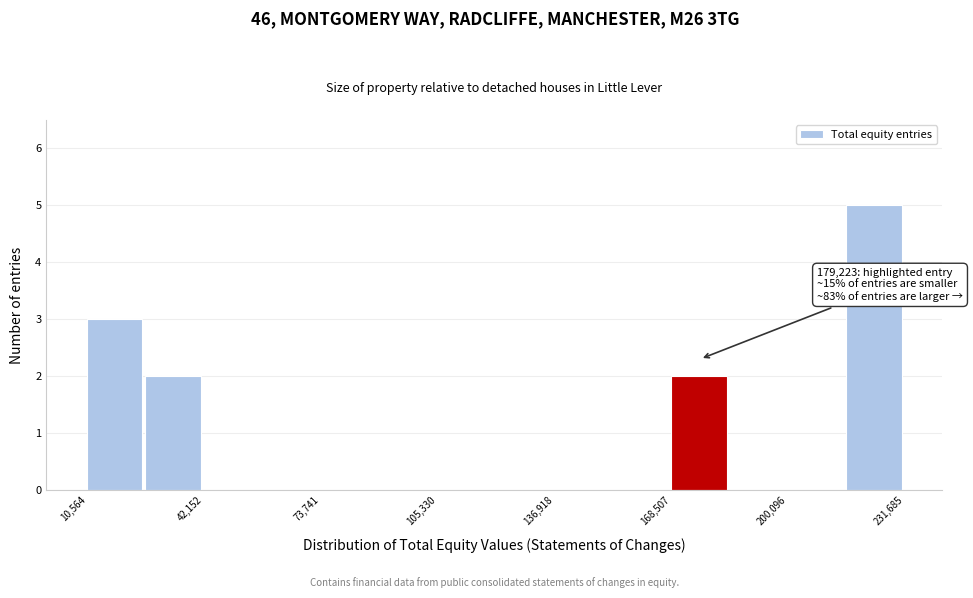

Read against the x-axis, roughly where is the centre of the tallest bar?

225000